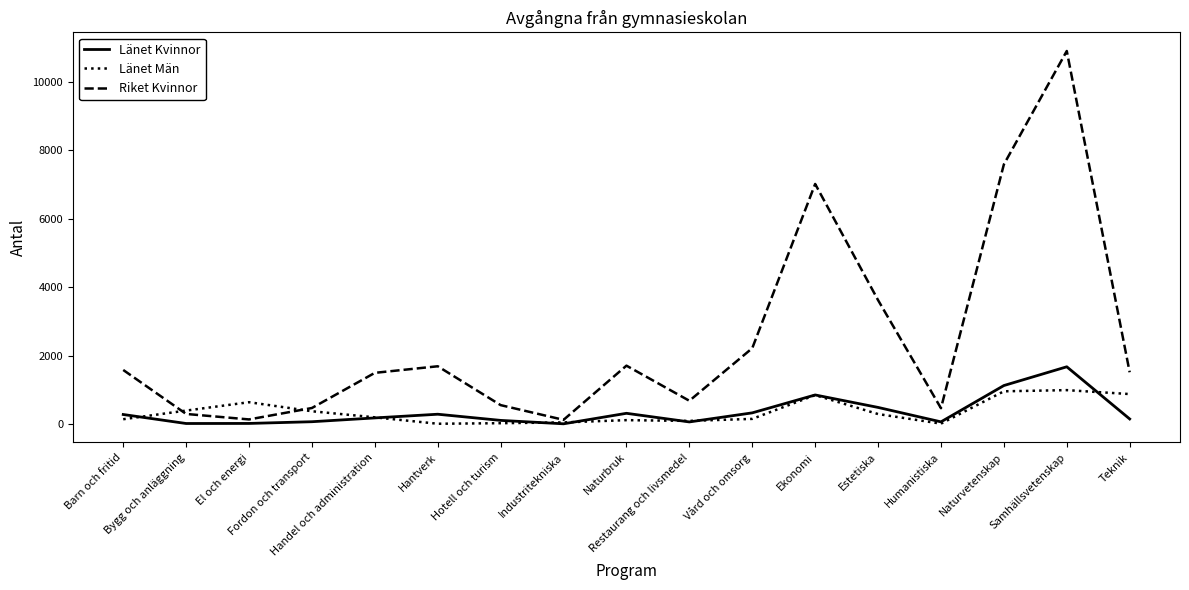

True or false: Länet Män has more than 1 points higher than both neighbors.

True